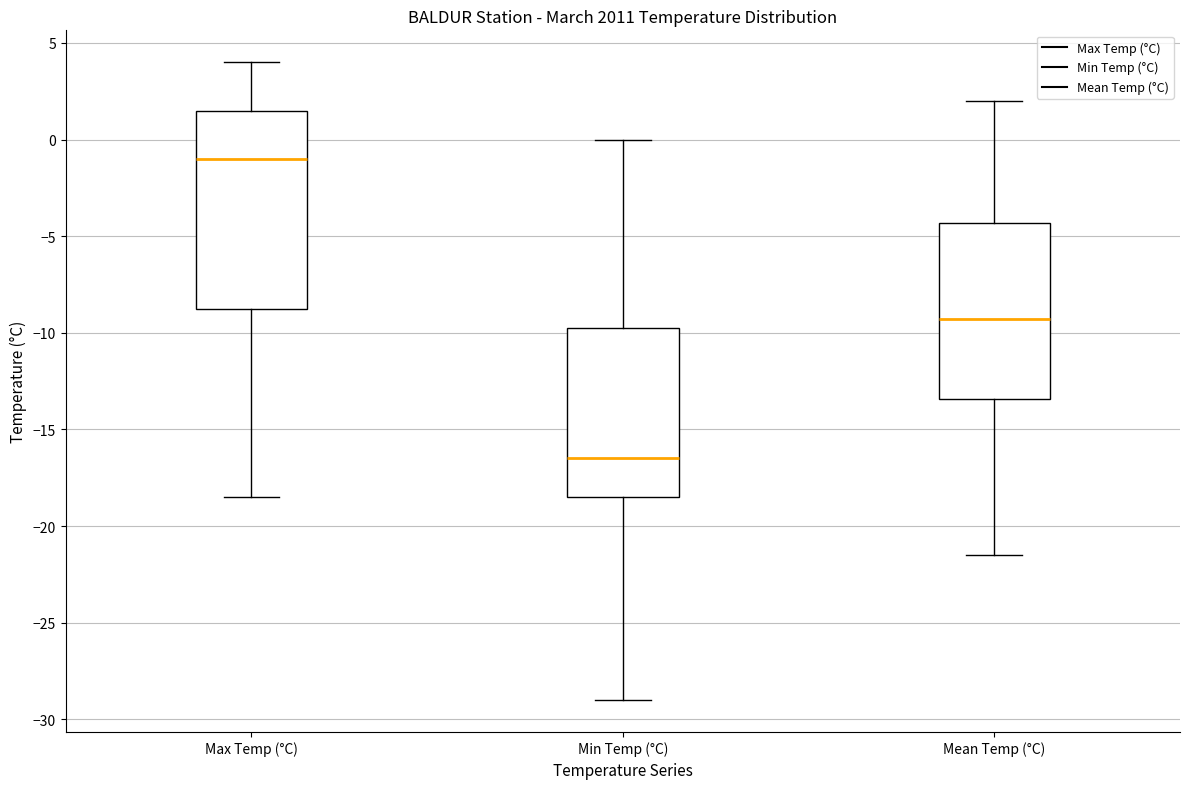

Reading left to right, read every box against the y-axis: the position of its median line, the range the box covers, and the ends of its whiskers. The values are not printed on the chart, so give them approximately, as read against the axis.

Max Temp (°C): median -1.0, box -8.5 to 1.5, whiskers -18.5 to 4.0
Min Temp (°C): median -16.5, box -18.5 to -9.5, whiskers -29.0 to 0.0
Mean Temp (°C): median -9.5, box -13.5 to -4.5, whiskers -21.5 to 2.0